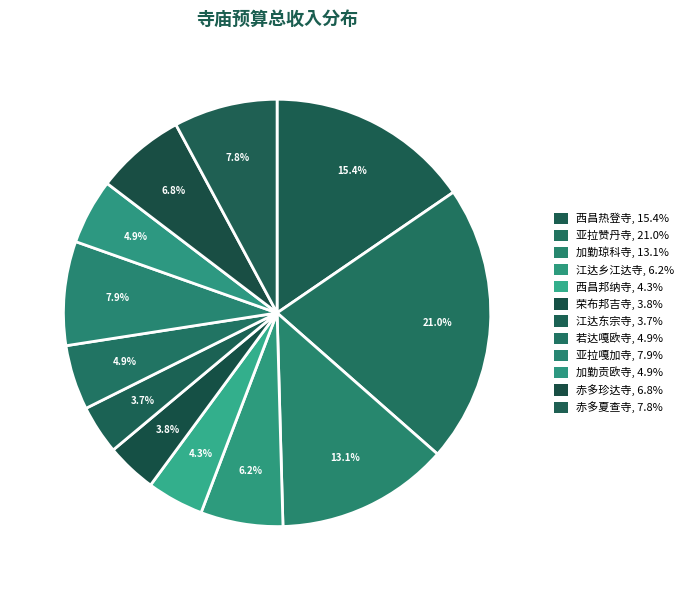

Count the number of slices in the pie.

12